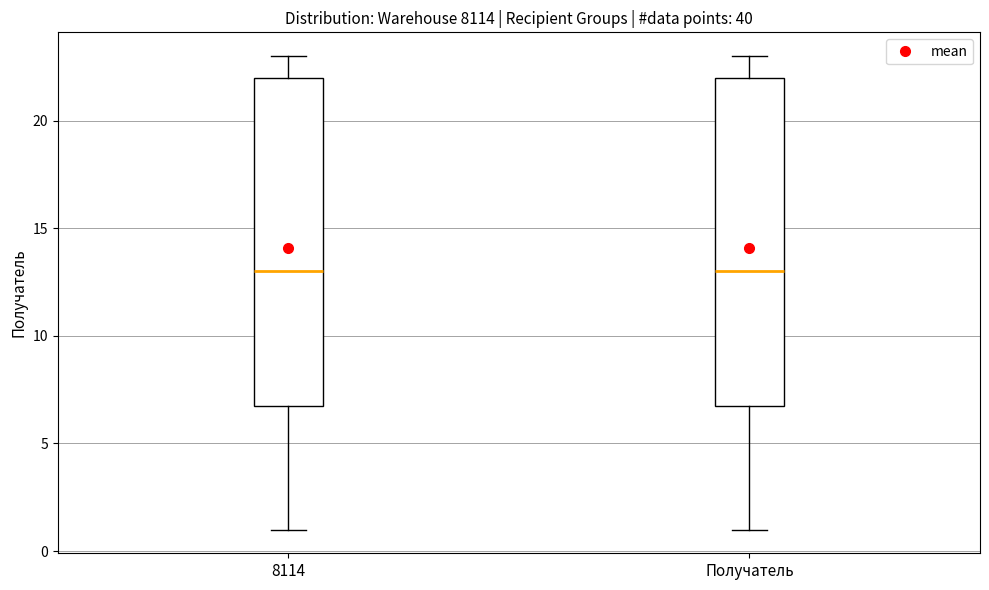

Reading left to right, read every box against the y-axis: the position of its median line, the range the box covers, and the ends of its whiskers. The values are not printed on the chart, so give them approximately, as read against the axis.

8114: median 13, box 7 to 22, whiskers 1 to 23
Получатель: median 13, box 7 to 22, whiskers 1 to 23